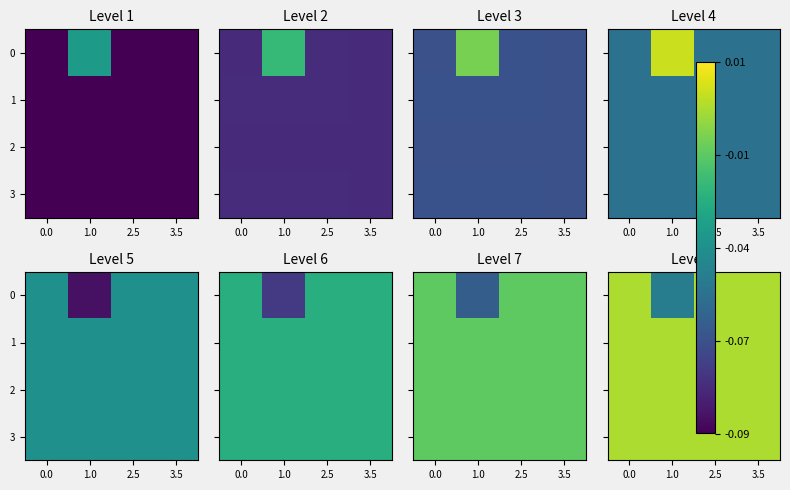

True or false: 0 has a value of -0.1 at 1.0.

False